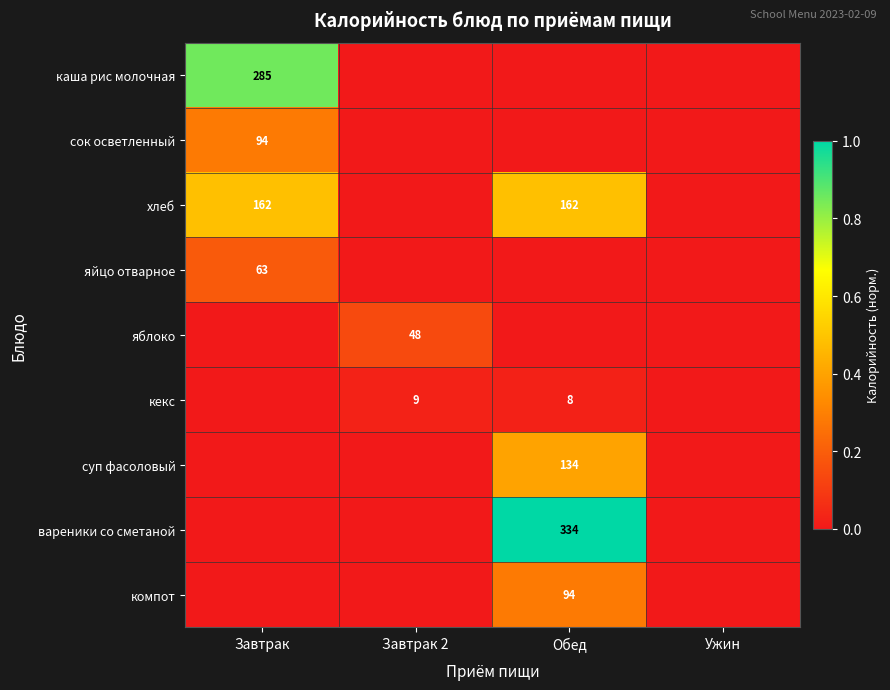

Is it true that кекс equals 2 at Обед?

False